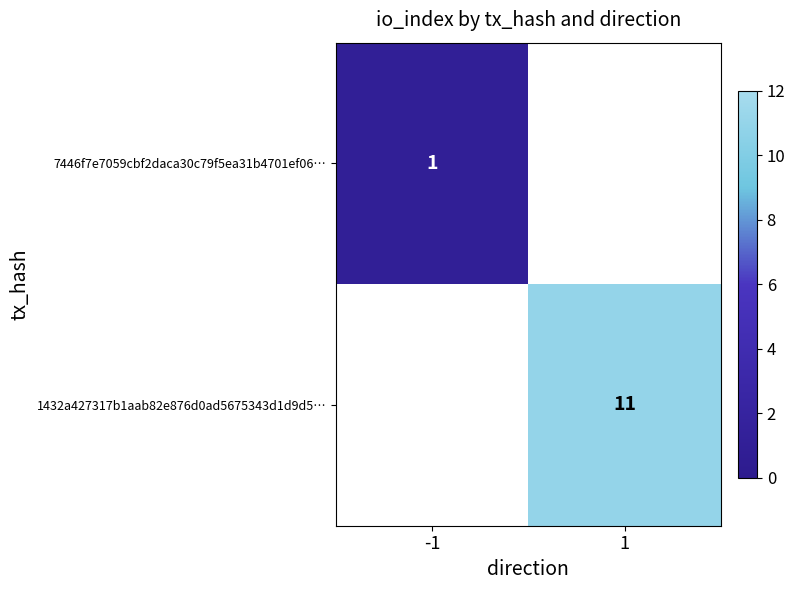

What is the maximum value shown in the chart?

11.0